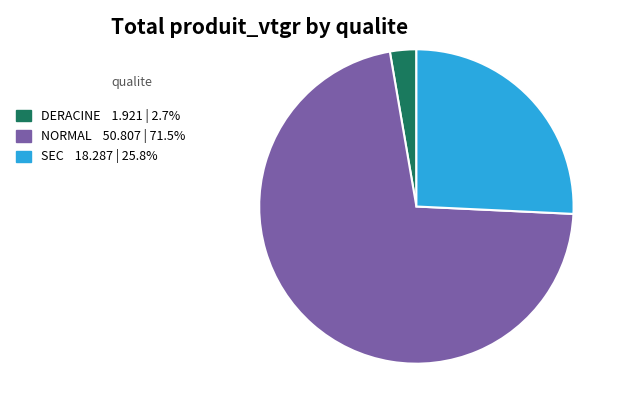

Is there any slice that represents more than half of the pie?

Yes